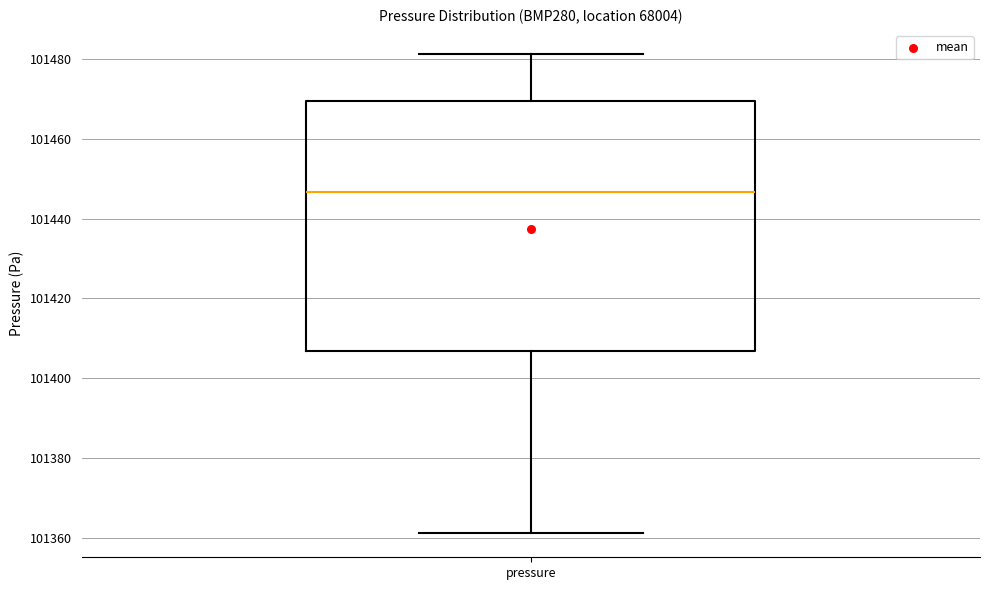

Read this box plot against the y-axis: the position of the median line, the range covered by the box, and the ends of both whiskers. The values are not printed on the chart, so give them approximately, as read against the axis.

median 101446, box 101406 to 101470, whiskers 101362 to 101482